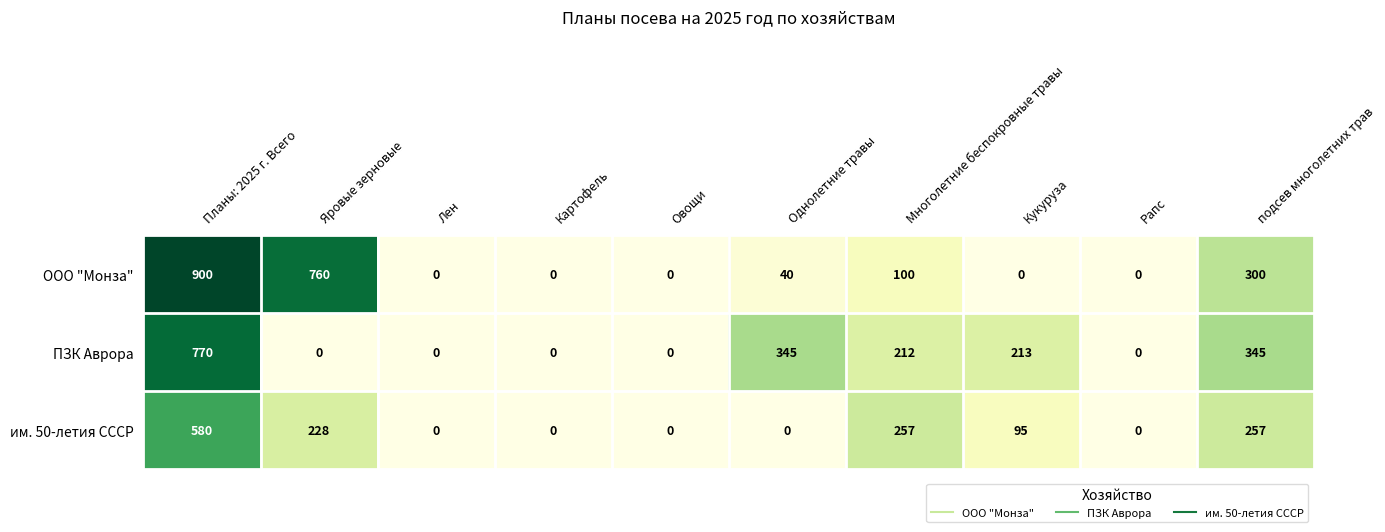

What is the difference between the ПЗК Аврора values at Рапс and подсев многолетних трав?

345